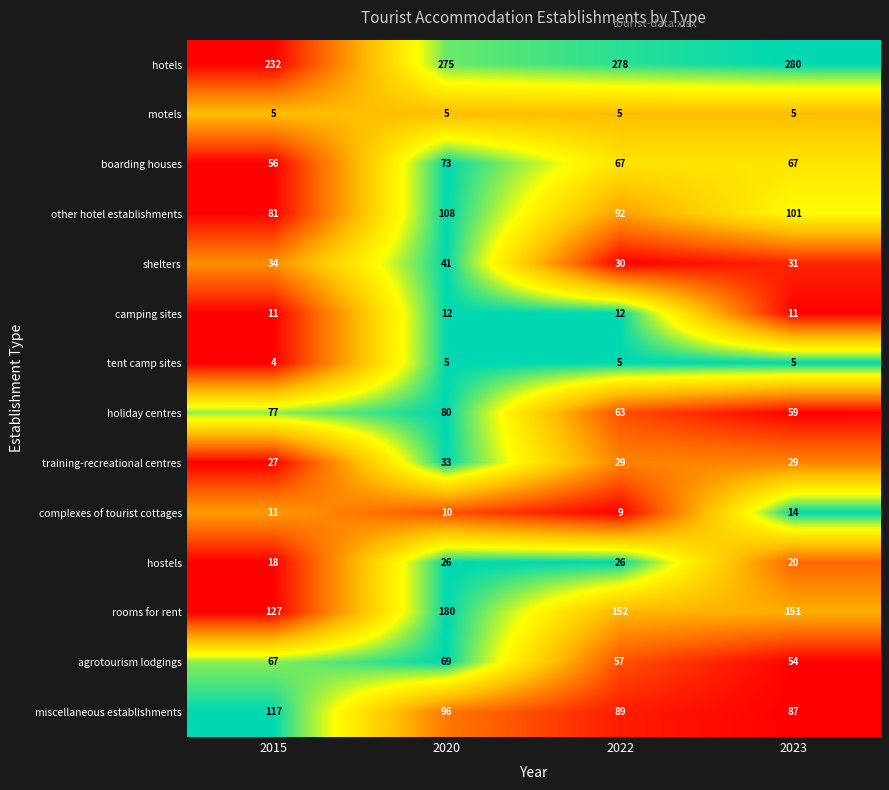

At which label is hotels closest to 256?

2020